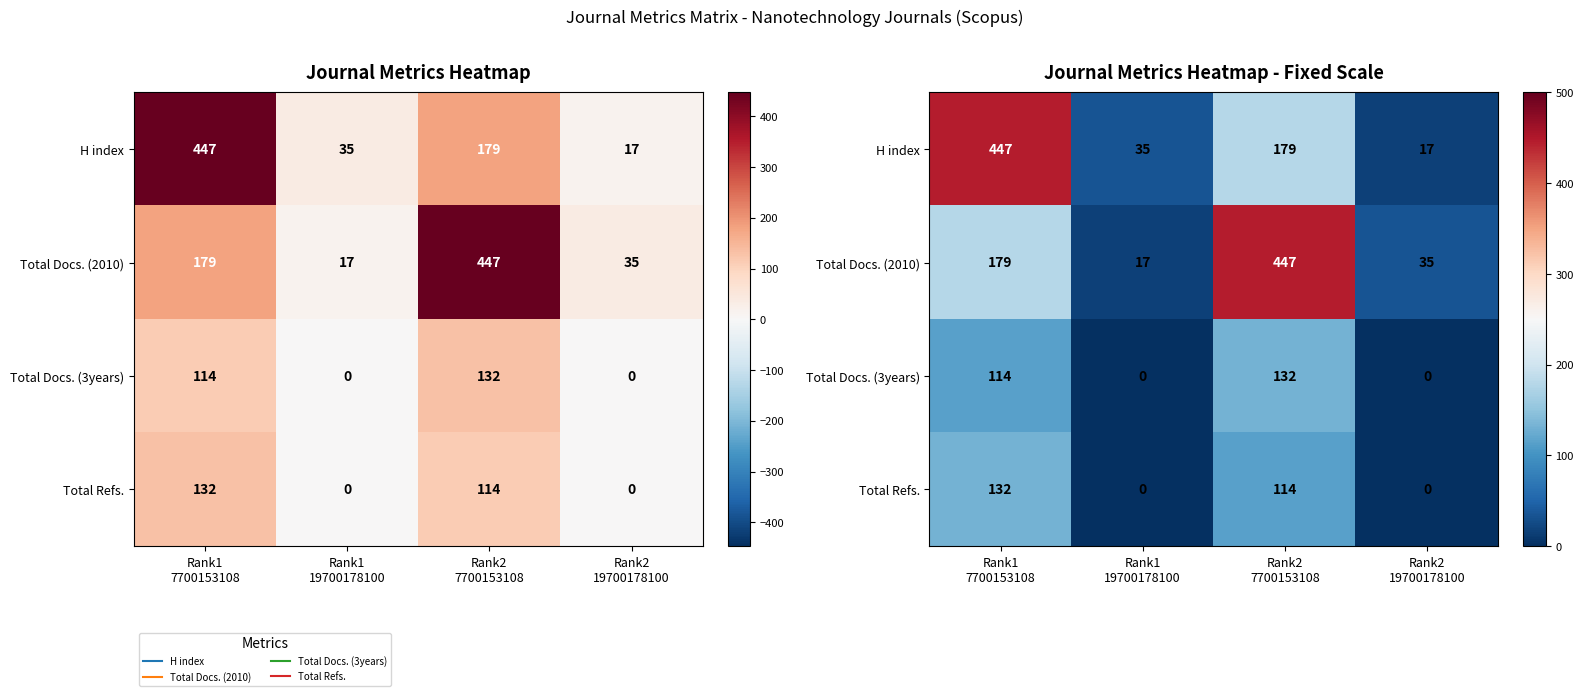

Which label corresponds to the largest value in the chart?

Rank1
7700153108